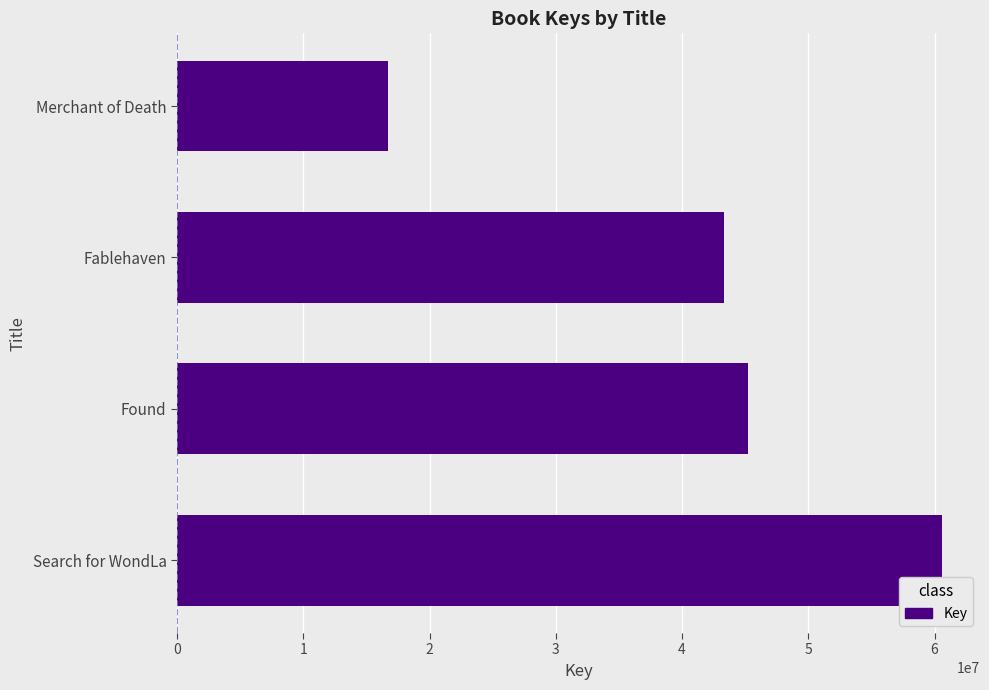

Where is the data nearest to the value 38628583?

Fablehaven